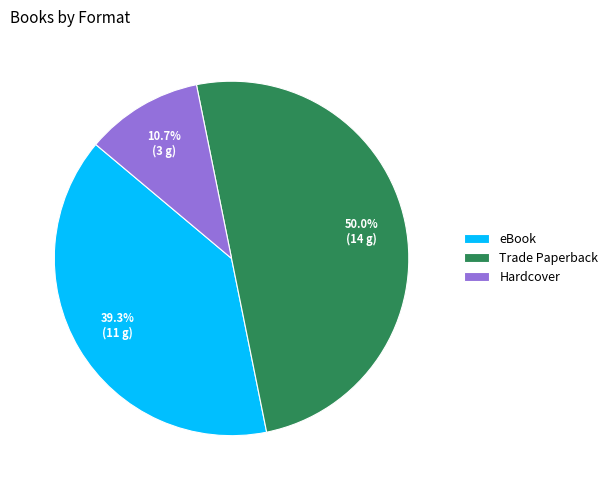

To the nearest percent, what portion does eBook represent?

39%